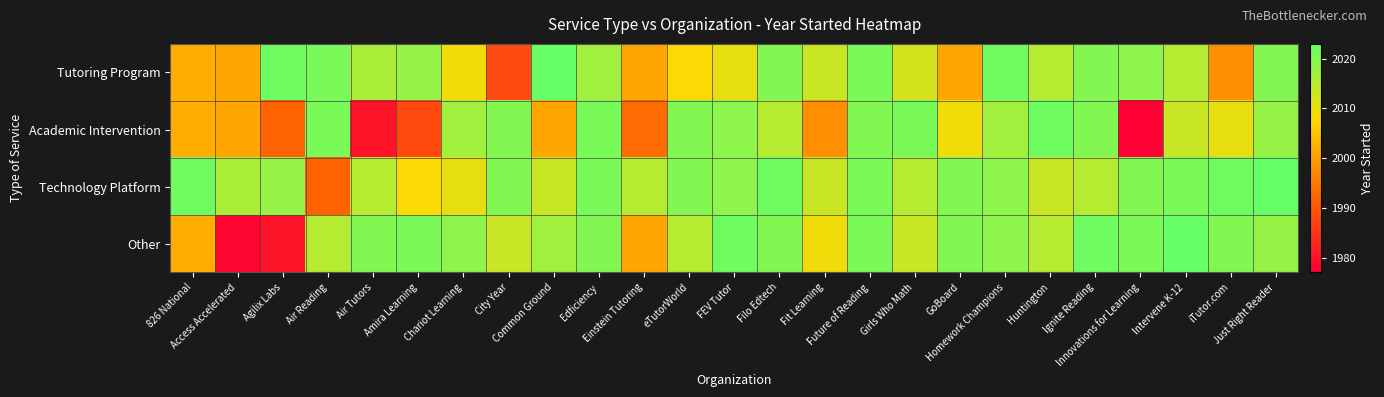

Count the number of categories in the chart.

25